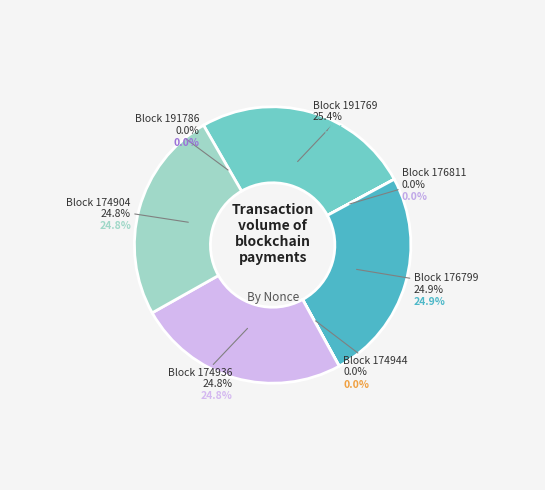

What percentage is NOT represented by 191769?

74.6%